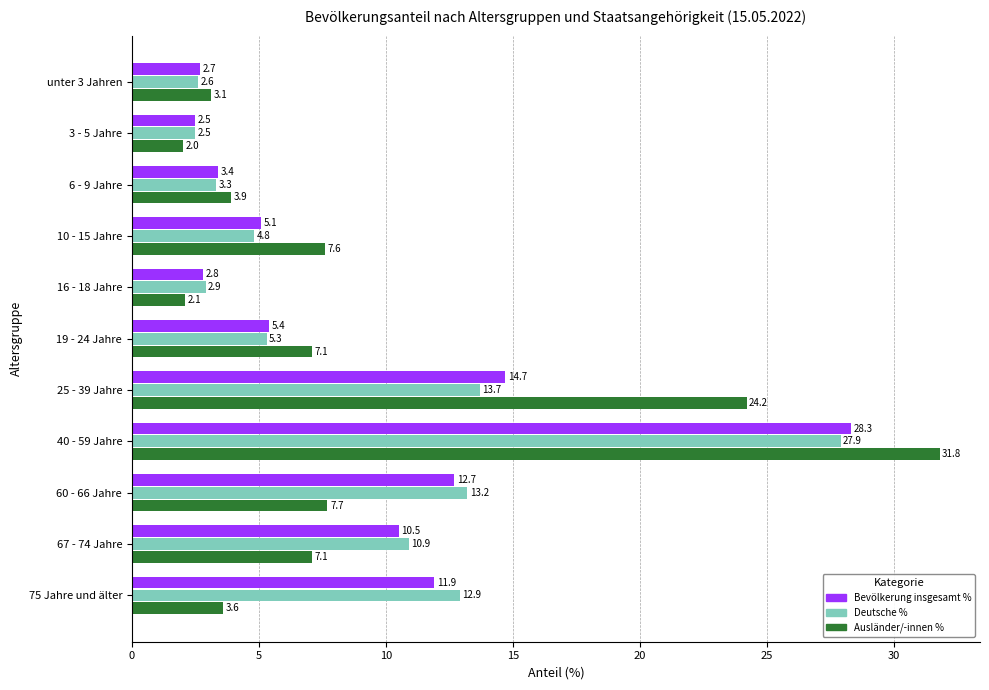

What is the total value across all series at unter 3 Jahren?

8.4